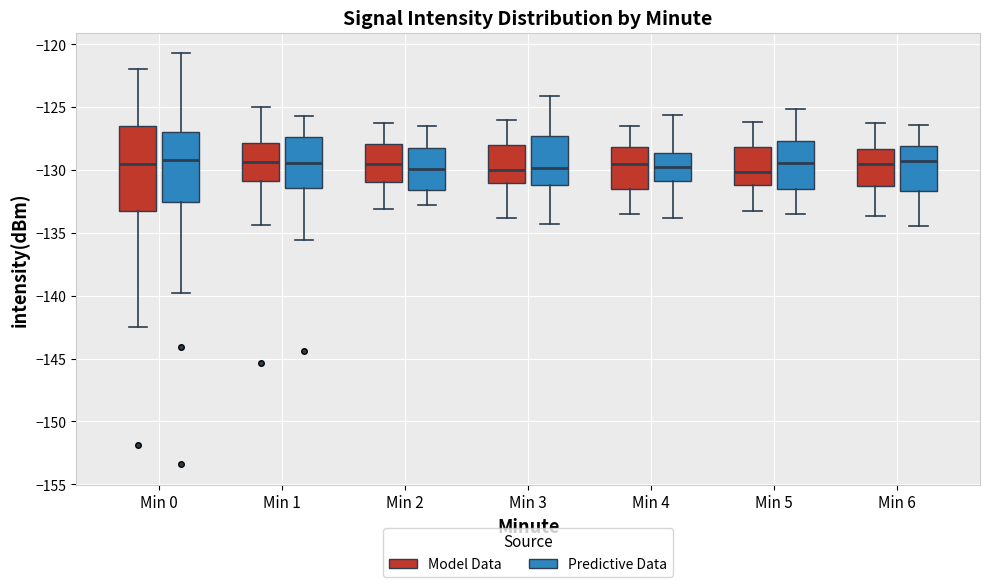

Reading left to right, read every box against the y-axis: the position of its median line, the range the box covers, and the ends of its whiskers. The values are not printed on the chart, so give them approximately, as read against the axis.

Min 0 (Model Data): median -129.5, box -133.5 to -126.5, whiskers -142.5 to -122.0
Min 0 (Predictive Data): median -129.0, box -132.5 to -127.0, whiskers -140.0 to -120.5
Min 1 (Model Data): median -129.5, box -131.0 to -128.0, whiskers -134.5 to -125.0
Min 1 (Predictive Data): median -129.5, box -131.5 to -127.5, whiskers -135.5 to -125.5
Min 2 (Model Data): median -129.5, box -131.0 to -128.0, whiskers -133.0 to -126.5
Min 2 (Predictive Data): median -130.0, box -131.5 to -128.5, whiskers -133.0 to -126.5
Min 3 (Model Data): median -130.0, box -131.0 to -128.0, whiskers -134.0 to -126.0
Min 3 (Predictive Data): median -130.0, box -131.0 to -127.5, whiskers -134.5 to -124.0
Min 4 (Model Data): median -129.5, box -131.5 to -128.0, whiskers -133.5 to -126.5
Min 4 (Predictive Data): median -130.0, box -131.0 to -128.5, whiskers -134.0 to -125.5
Min 5 (Model Data): median -130.0, box -131.0 to -128.0, whiskers -133.5 to -126.0
Min 5 (Predictive Data): median -129.5, box -131.5 to -127.5, whiskers -133.5 to -125.0
Min 6 (Model Data): median -129.5, box -131.5 to -128.5, whiskers -133.5 to -126.5
Min 6 (Predictive Data): median -129.5, box -131.5 to -128.0, whiskers -134.5 to -126.5